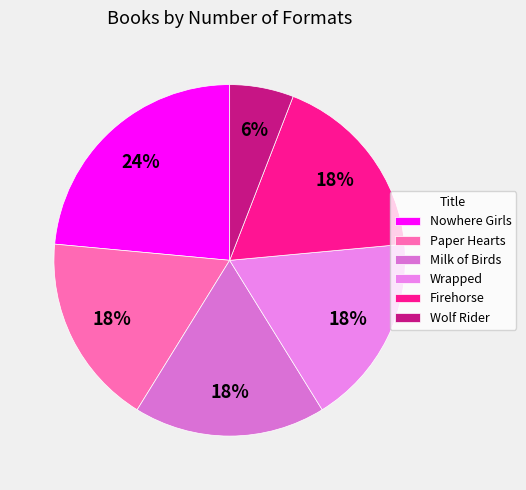

Is it true that Wolf Rider is 6% of the pie?

True